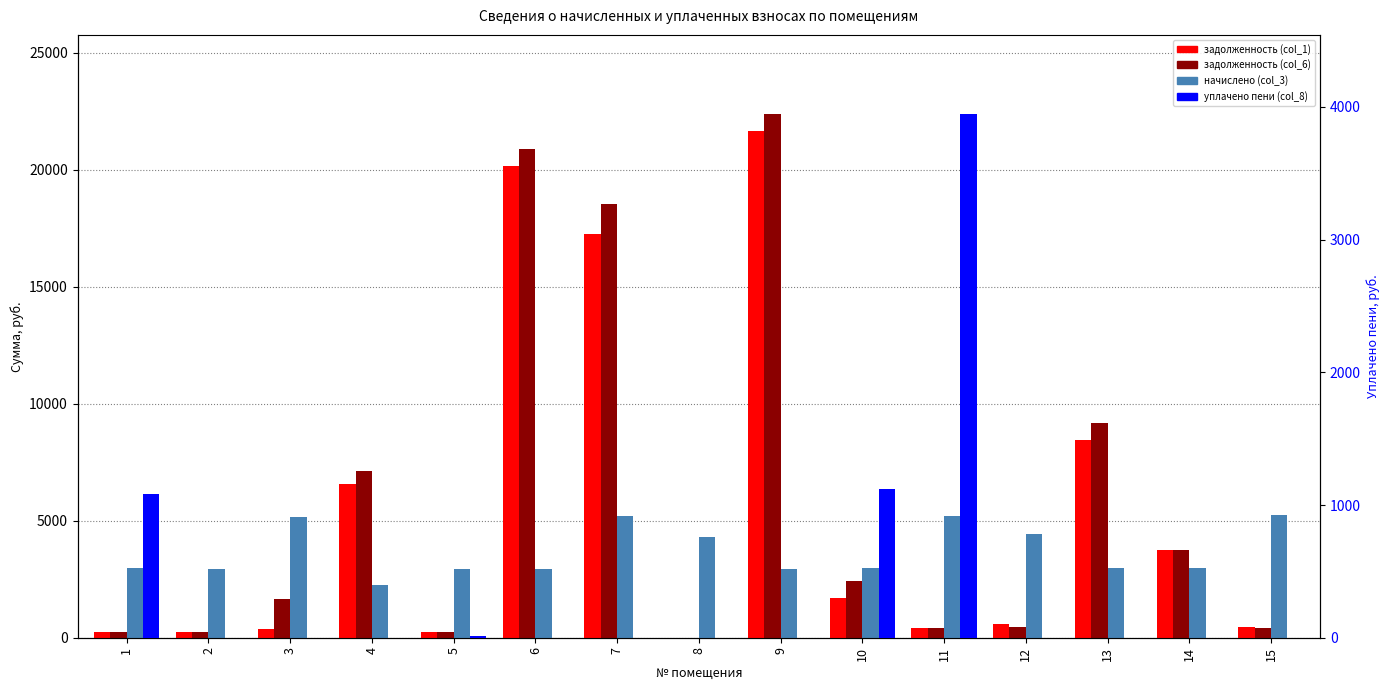

How many values in уплачено пени (col_8) are above zero?

5